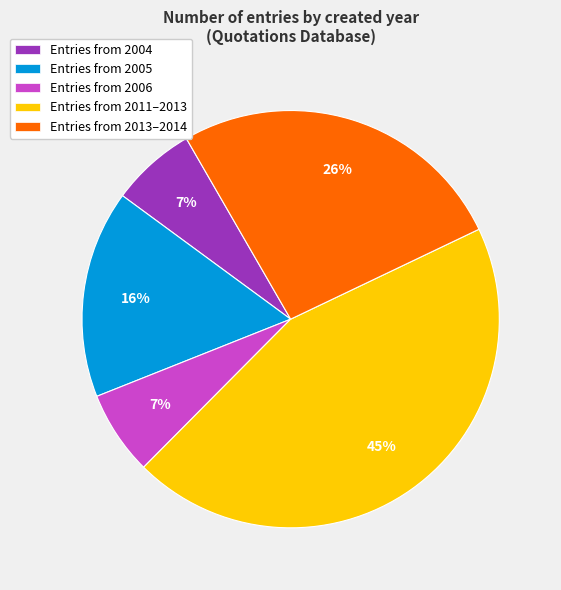

What is the ratio of the value at Entries from 2006 to the value at Entries from 2005?

0.4